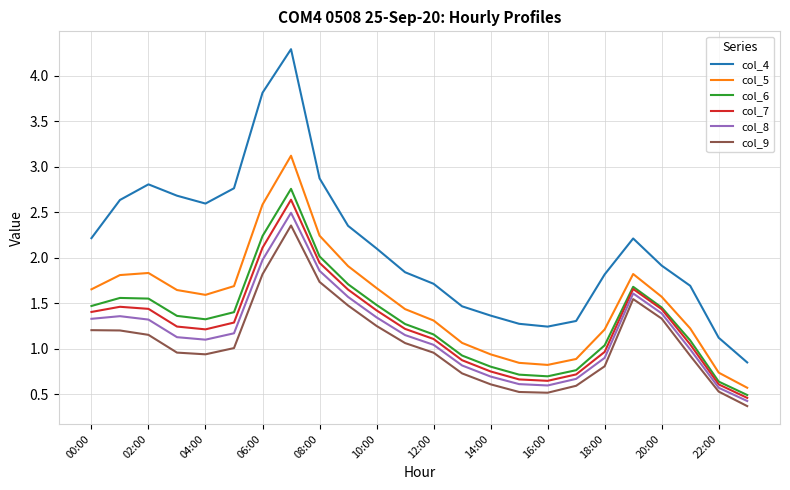

Which series has the largest total across all categories?

col_4